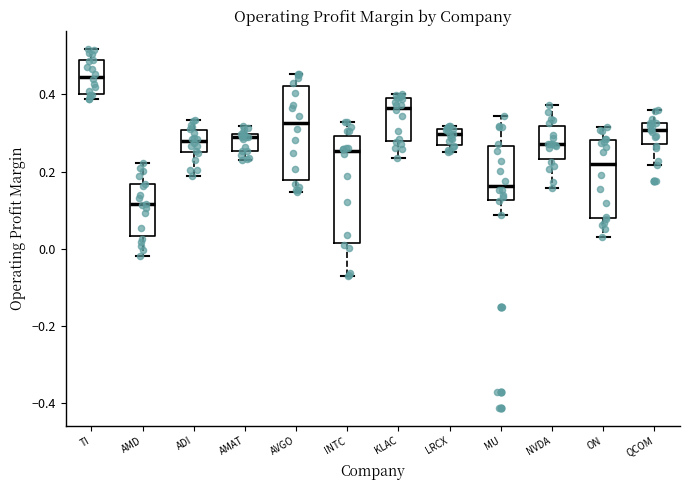

Reading left to right, transcribe this box plot: for each box, give where its median line is, the range the box spans, and where its two whiskers end, as read against the y-axis. The values are not printed on the chart, so give them approximately, as read against the axis.

TI: median 0.44, box 0.40 to 0.48, whiskers 0.38 to 0.52
AMD: median 0.12, box 0.04 to 0.16, whiskers -0.02 to 0.22
ADI: median 0.28, box 0.26 to 0.30, whiskers 0.18 to 0.34
AMAT: median 0.28, box 0.26 to 0.30, whiskers 0.22 to 0.32
AVGO: median 0.32, box 0.18 to 0.42, whiskers 0.14 to 0.46
INTC: median 0.26, box 0.02 to 0.30, whiskers -0.08 to 0.32
KLAC: median 0.36, box 0.28 to 0.38, whiskers 0.24 to 0.40
LRCX: median 0.30, box 0.26 to 0.32, whiskers 0.26 (just below the box's lower edge) to 0.32 (just above the box's upper edge)
MU: median 0.16, box 0.12 to 0.26, whiskers 0.08 to 0.34
NVDA: median 0.28, box 0.24 to 0.32, whiskers 0.16 to 0.38
ON: median 0.22, box 0.08 to 0.28, whiskers 0.02 to 0.32
QCOM: median 0.30, box 0.28 to 0.32, whiskers 0.22 to 0.36